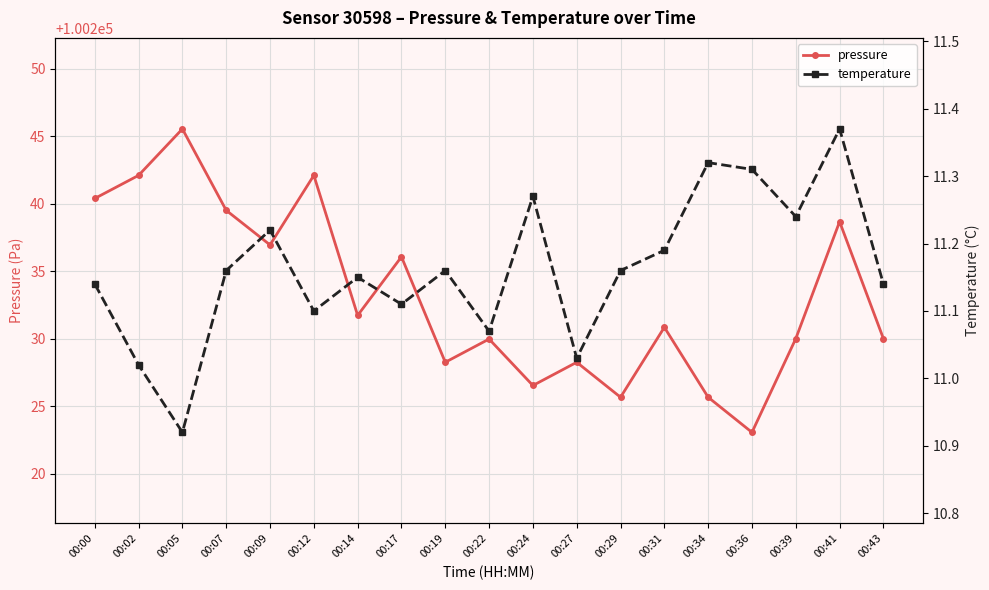

Which series has the widest spread of values?

pressure